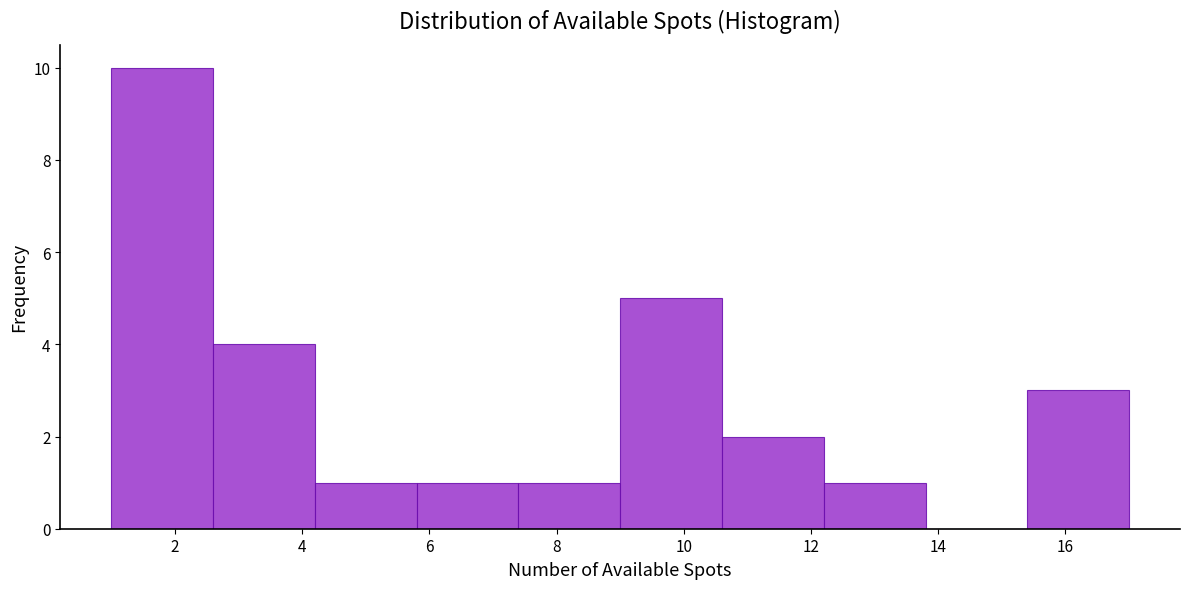

Reading left to right, transcribe this chart: for each bar, give the range it covers on the x-axis and its height. The values are not printed on the chart, so give them approximately, as read against the axis.

1.0 to 2.6: 10
2.6 to 4.2: 4
4.2 to 5.8: 1
5.8 to 7.4: 1
7.4 to 9.0: 1
9.0 to 10.6: 5
10.6 to 12.2: 2
12.2 to 13.8: 1
13.8 to 15.4: 0
15.4 to 17.0: 3